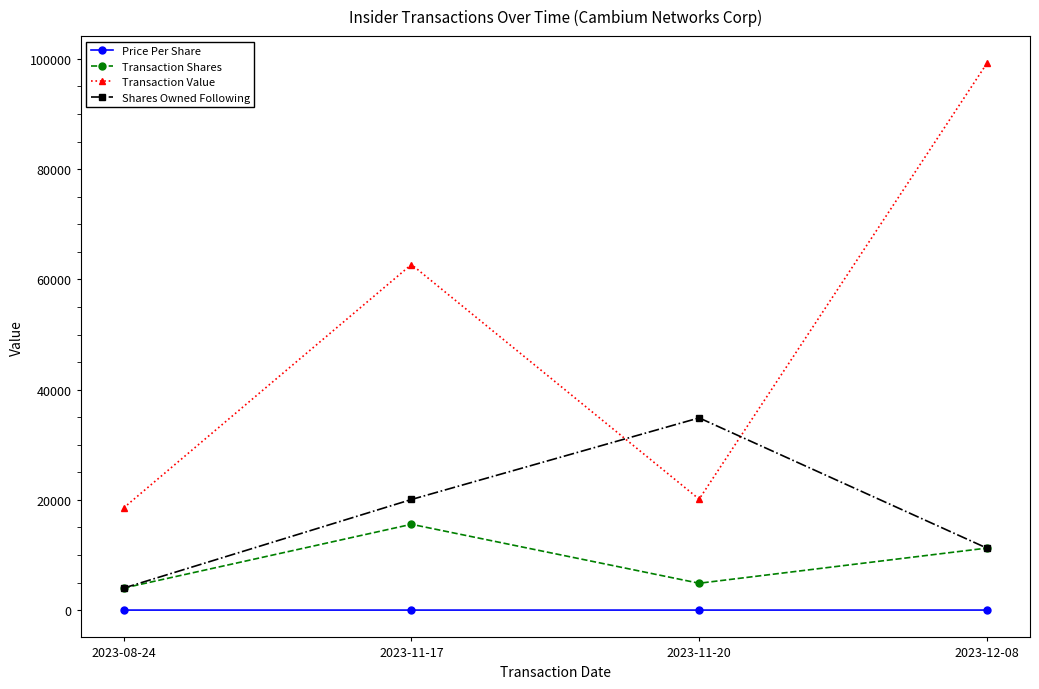

Does the chart display data point markers on the line(s)?

Yes